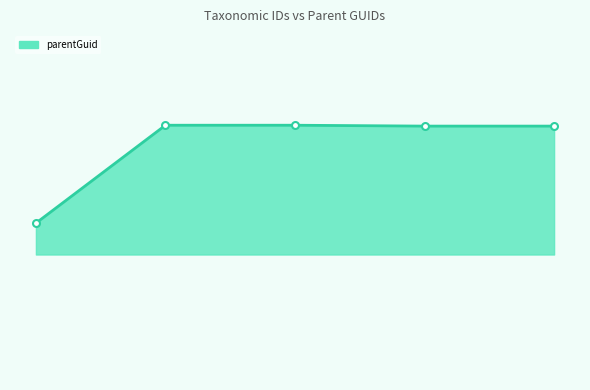

Is this an area chart (filled region under the line)?

Yes